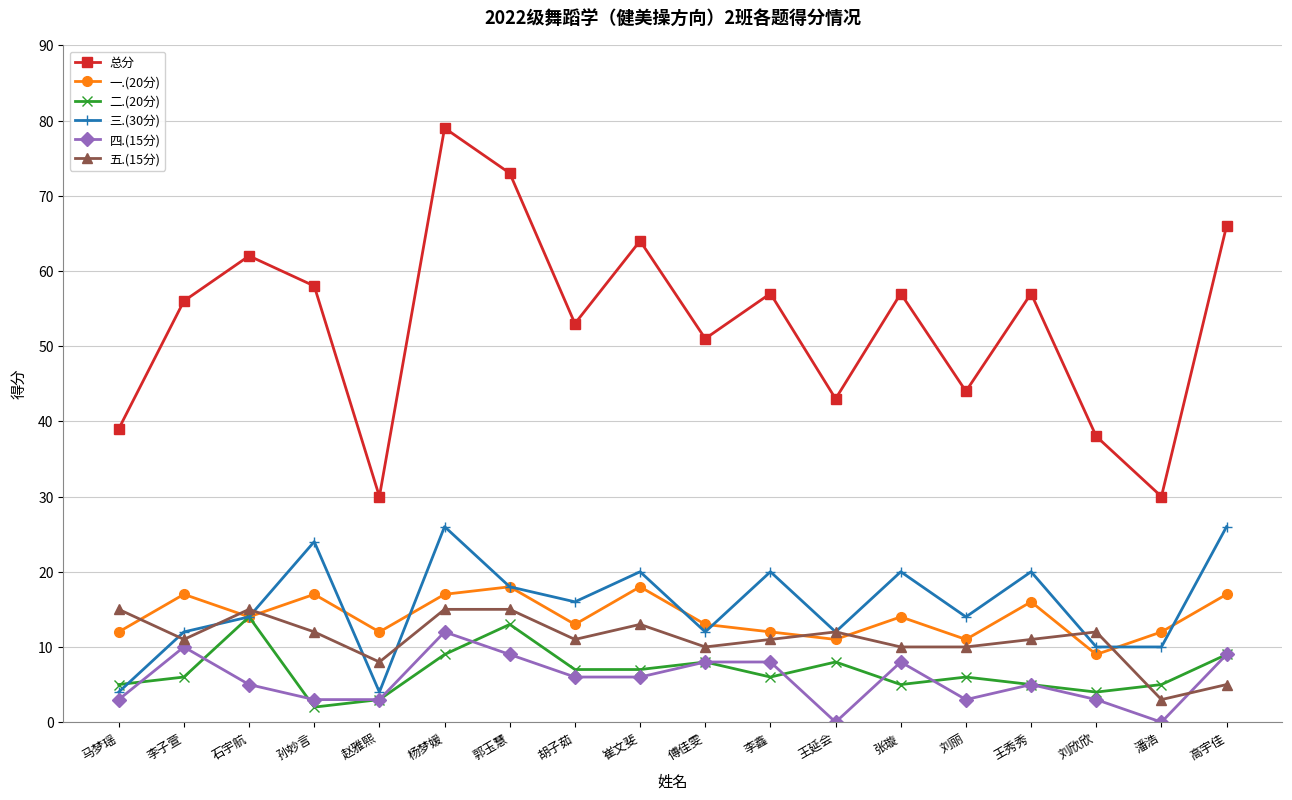

Which category has the highest value across all series?

杨梦媛